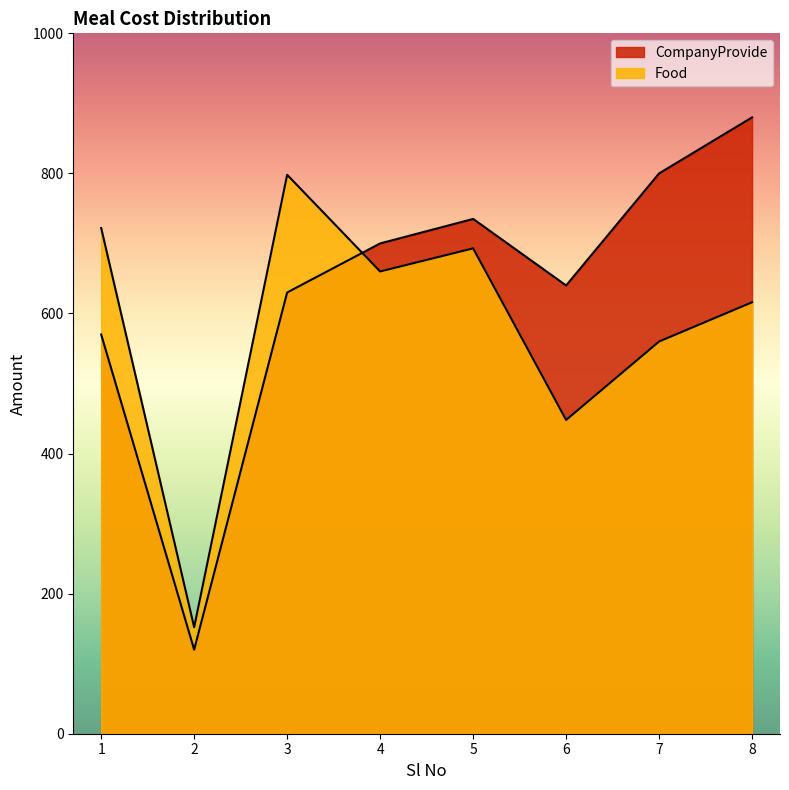

Reading left to right, extract all data points from this chart.

CompanyProvide: 570	120	630	700	735	640	800	880
Food: 722	152	798	660	693	448	560	616